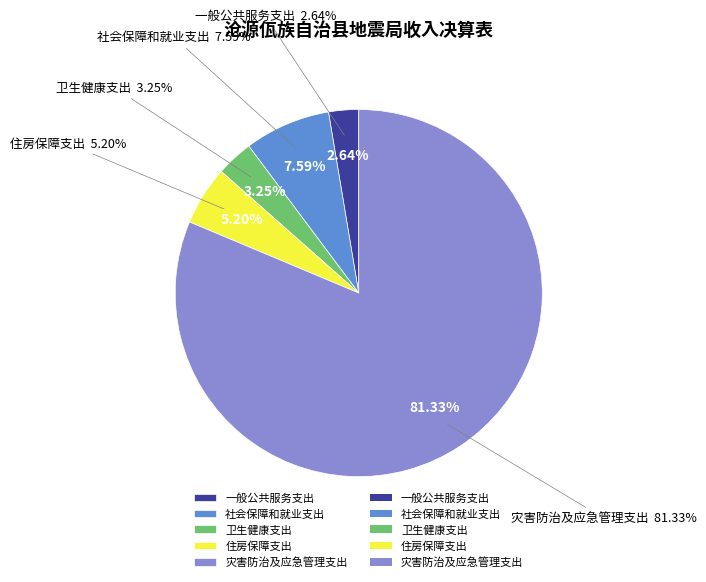

Is 卫生健康支出 the majority of the pie?

No